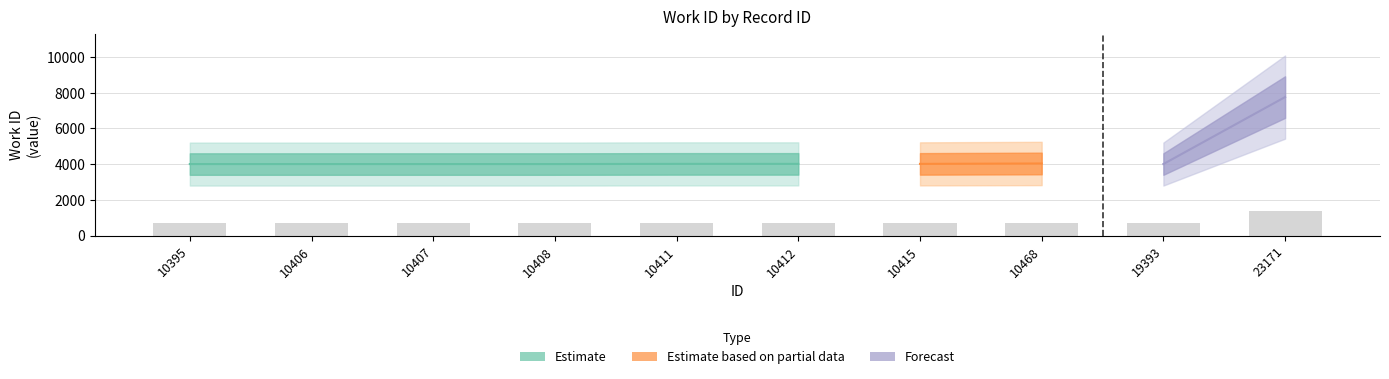

What is the difference between the maximum and second lowest values?

674.6